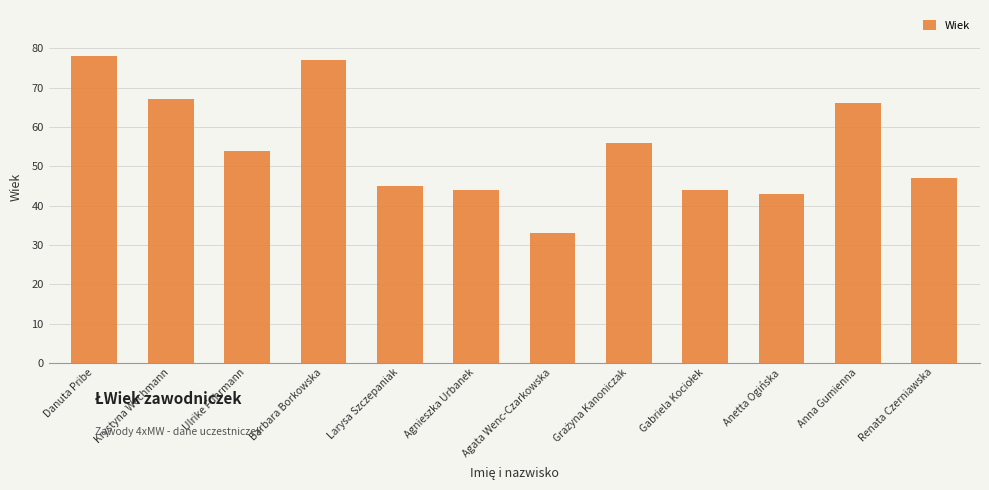

What is the approximate value at Danuta Pribe, to the nearest 10?

80